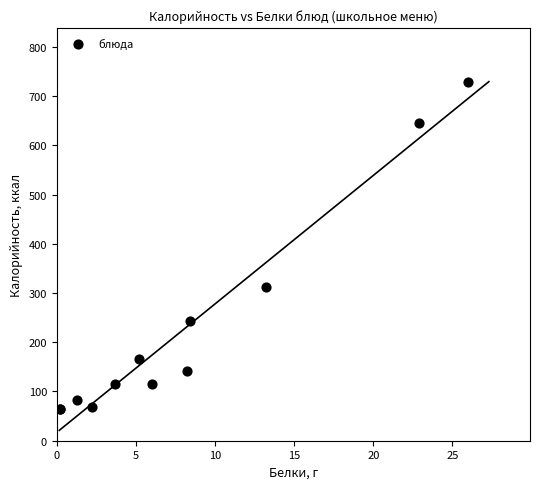

What Y value in the scatter plot is closest to 396?

311.8